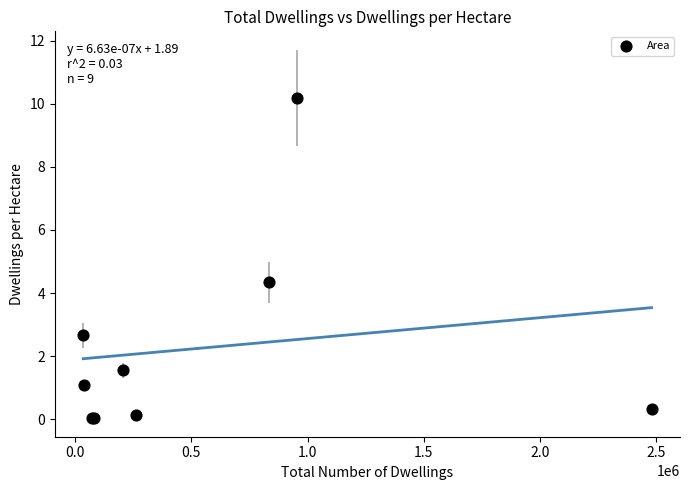

What Y value in the scatter plot is closest to 5?

4.3